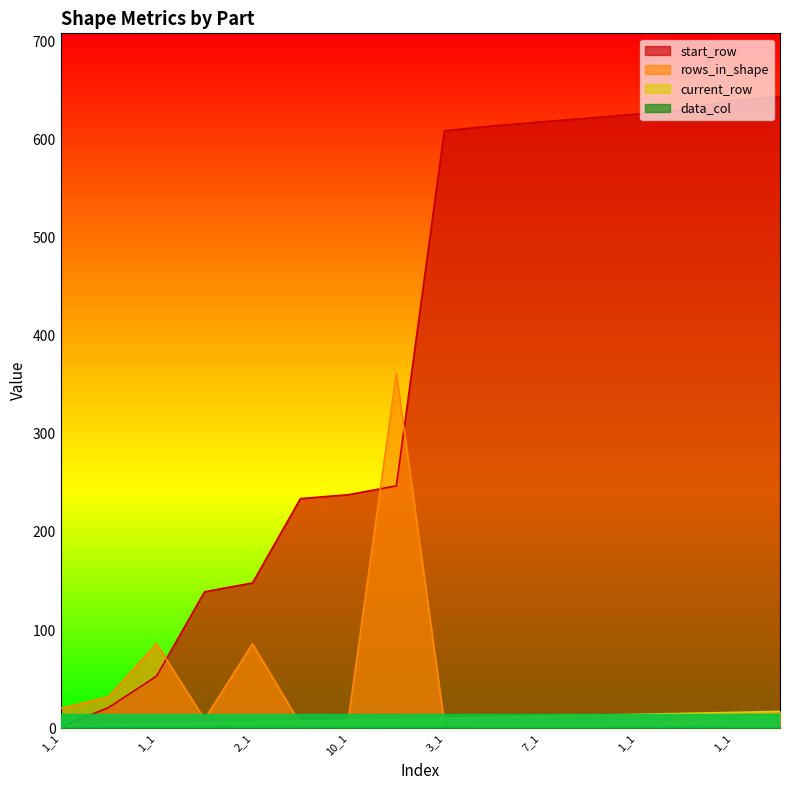

Rank the categories by start_row value from lowest to highest.

1_1, 1_1, 1_1, 1_1, 2_1, 1_1, 10_1, 11_1, 3_1, 4_1, 7_1, 1_1, 1_1, 1_1, 1_1, 1_1